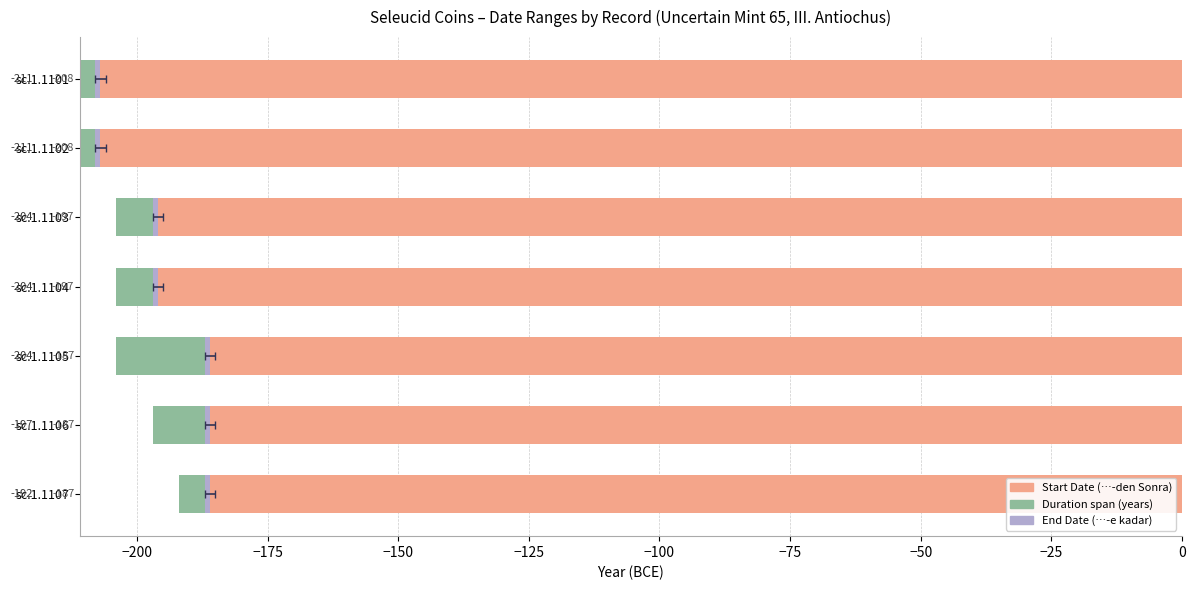

What is the value of the Duration (years) bar at the 1st from the left?

3.0